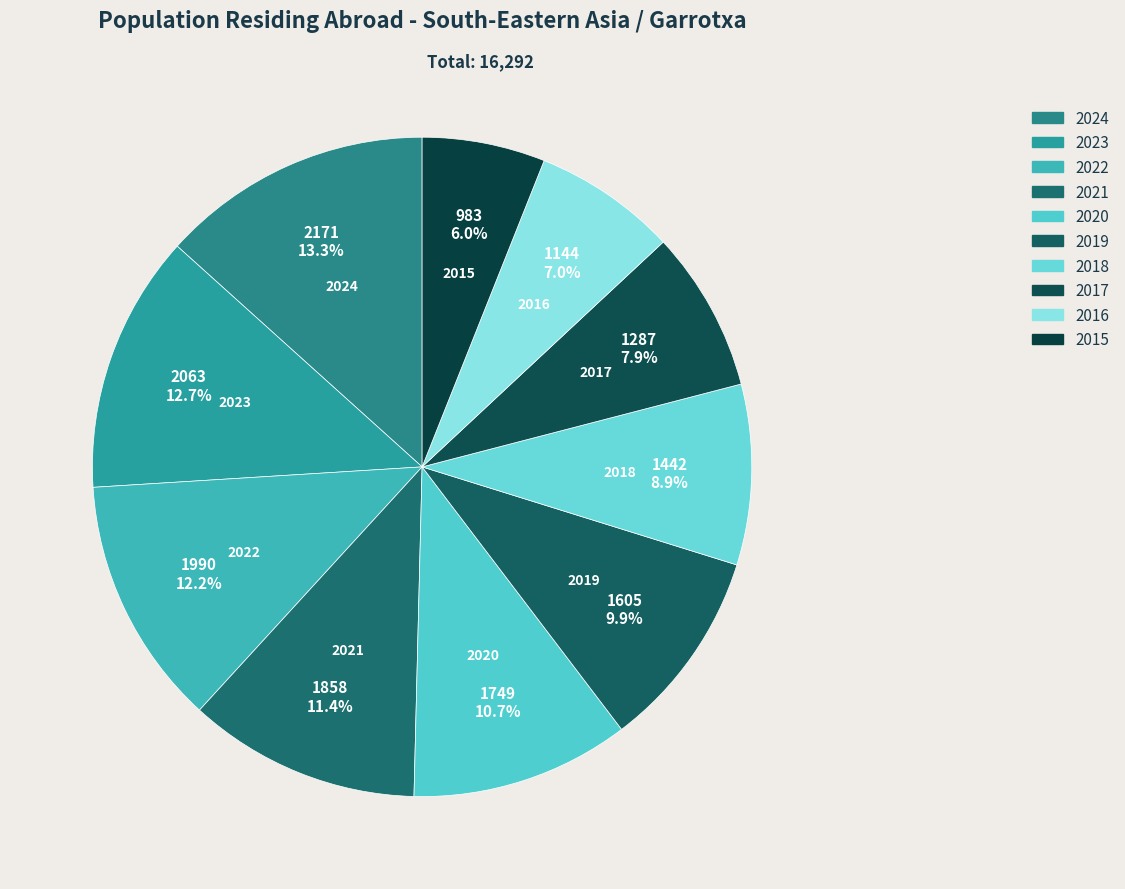

Does 2015 account for over 50% of the chart?

No